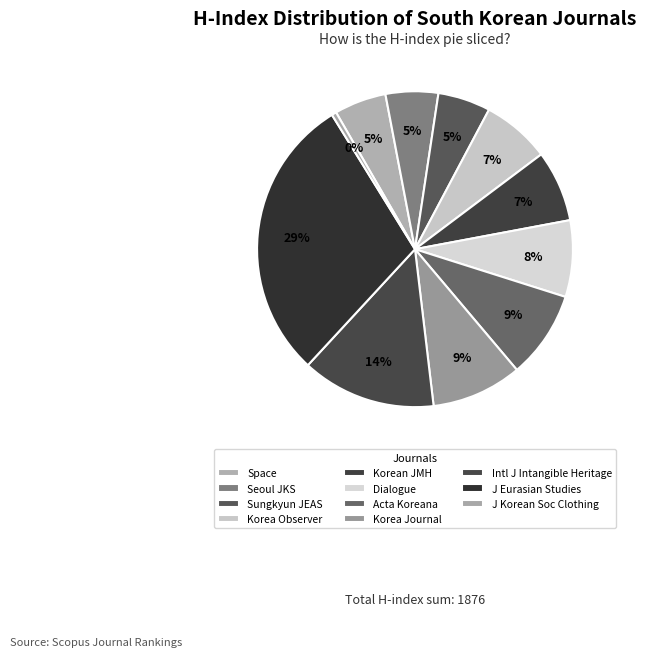

What percentage is the Korea Journal slice, to the nearest percent?

9%